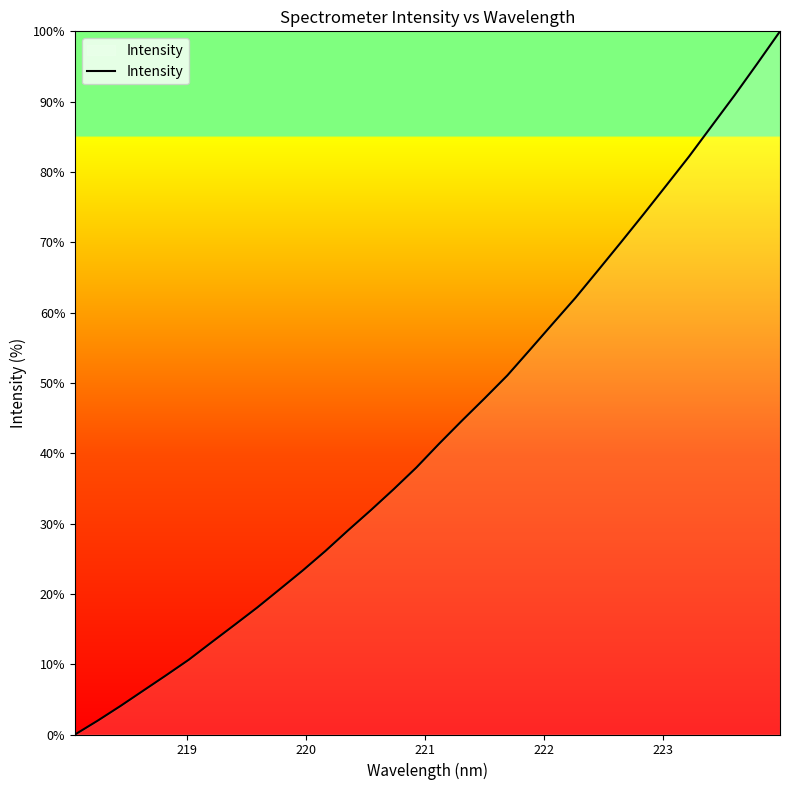

How many lines are shown in the chart?

1